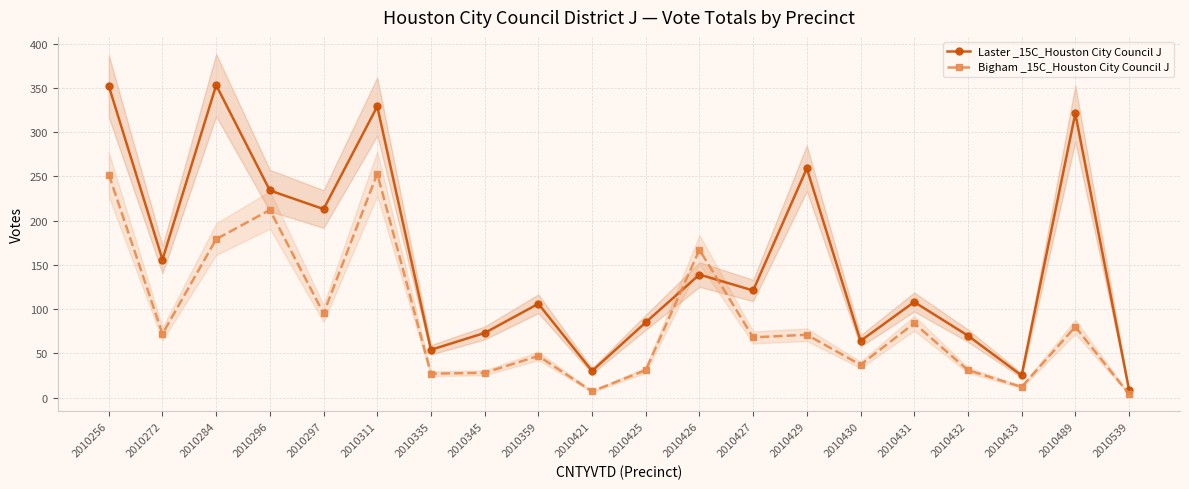

What is the difference between the Laster _15C_Houston City Council J values at 2010335 and 2010297?

159